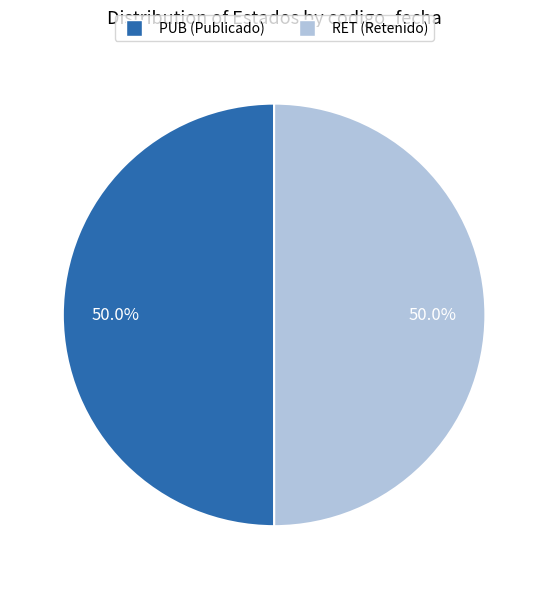

What is the ratio of the value at RET to the value at PUB?

1.0